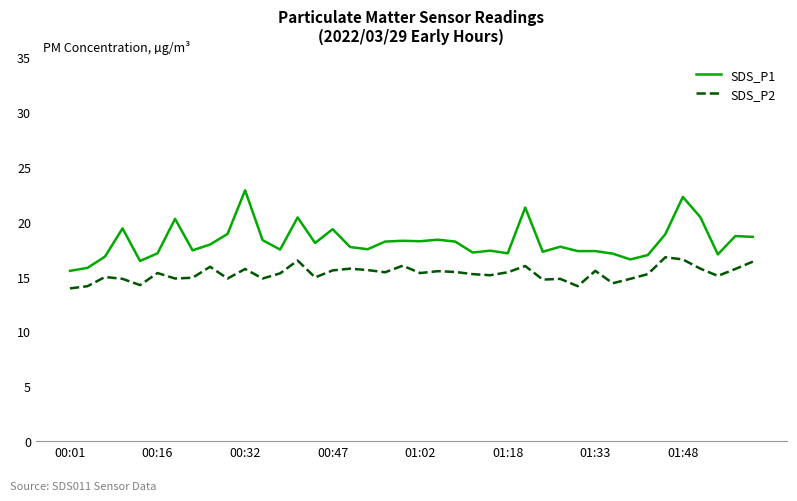

Does the chart display data point markers on the line(s)?

No